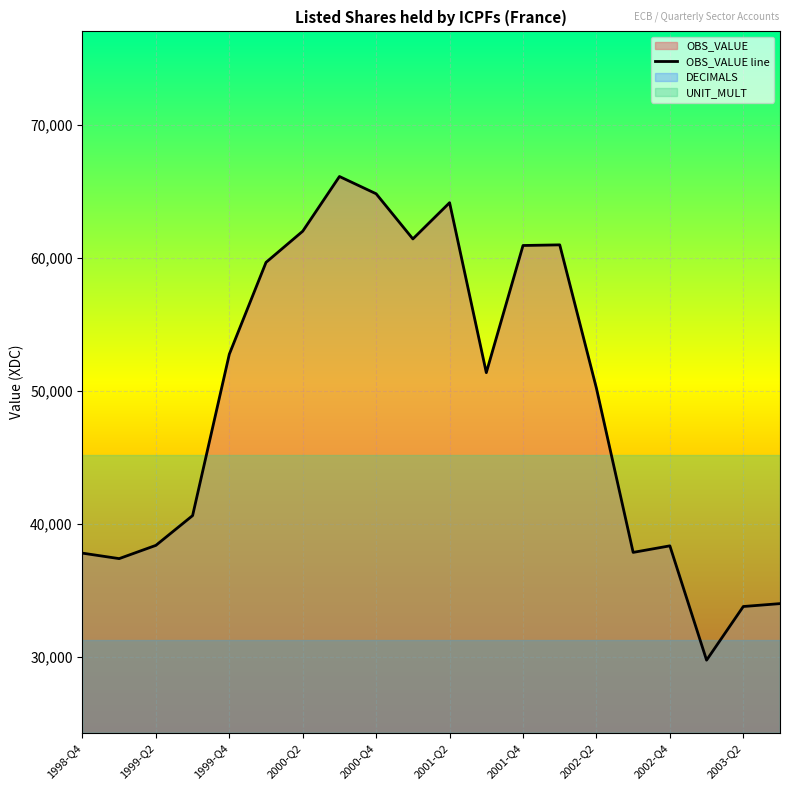

How many distinct data groups are displayed?

1